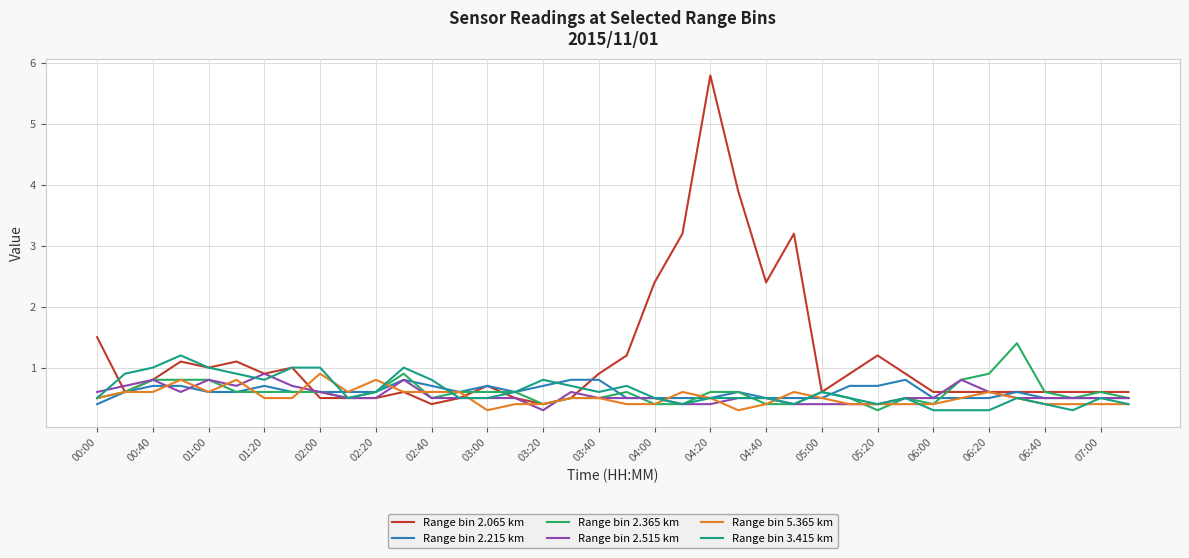

What is the difference between the maximum and minimum values in the Range bin 2.065 km series?

5.4